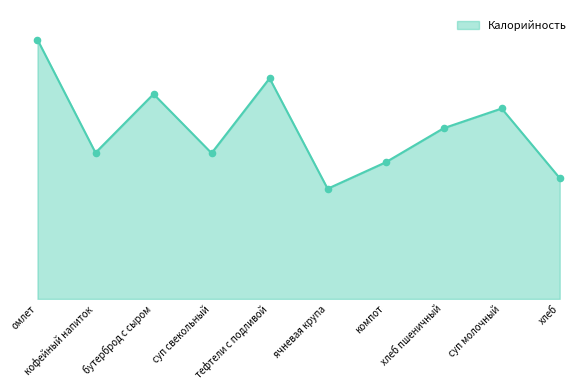

What is the ratio of the value at тефтели с подливой to the value at бутерброд с сыром?

1.1